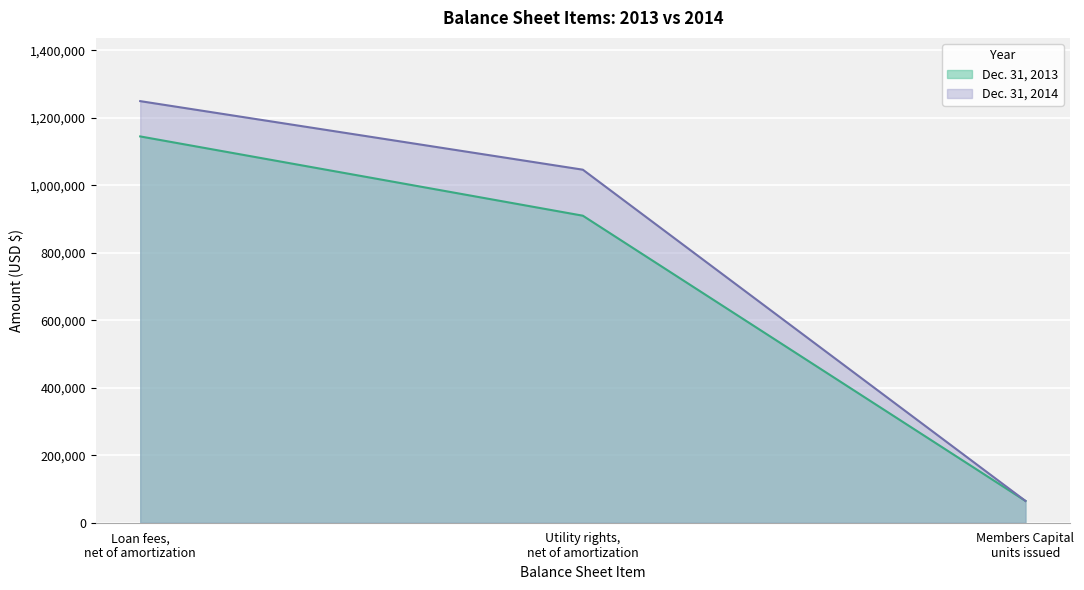

Which category has the lowest value across all series?

Members Capital
units issued